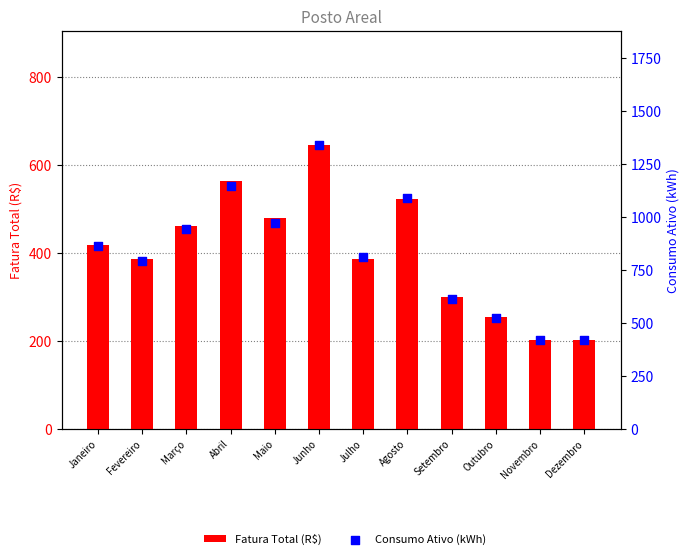

At how many categories does at least one series exceed 492?

10